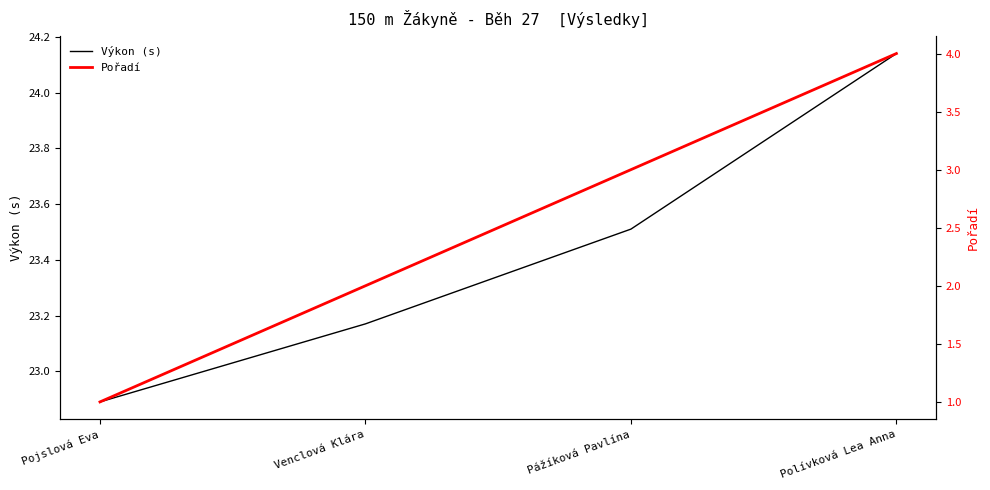

What are all the series names shown in the legend?

Výkon (s), Pořadí